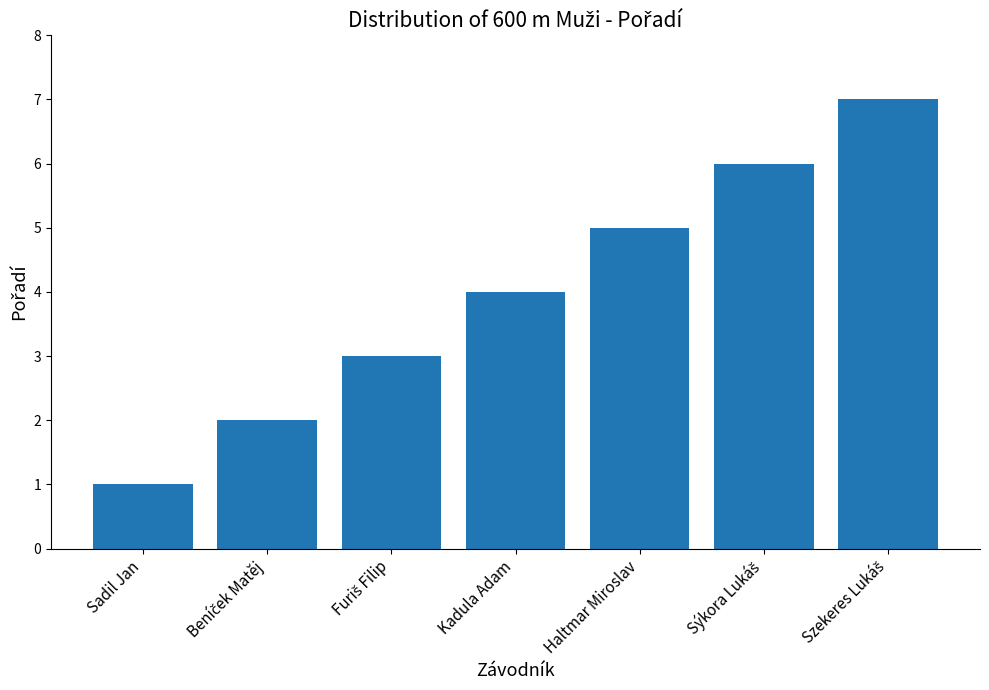

What is the minimum value shown in the chart?

1